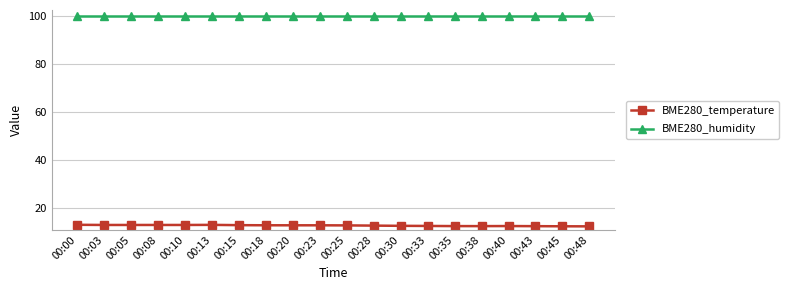

What is the total value across all series at 00:13?

113.1